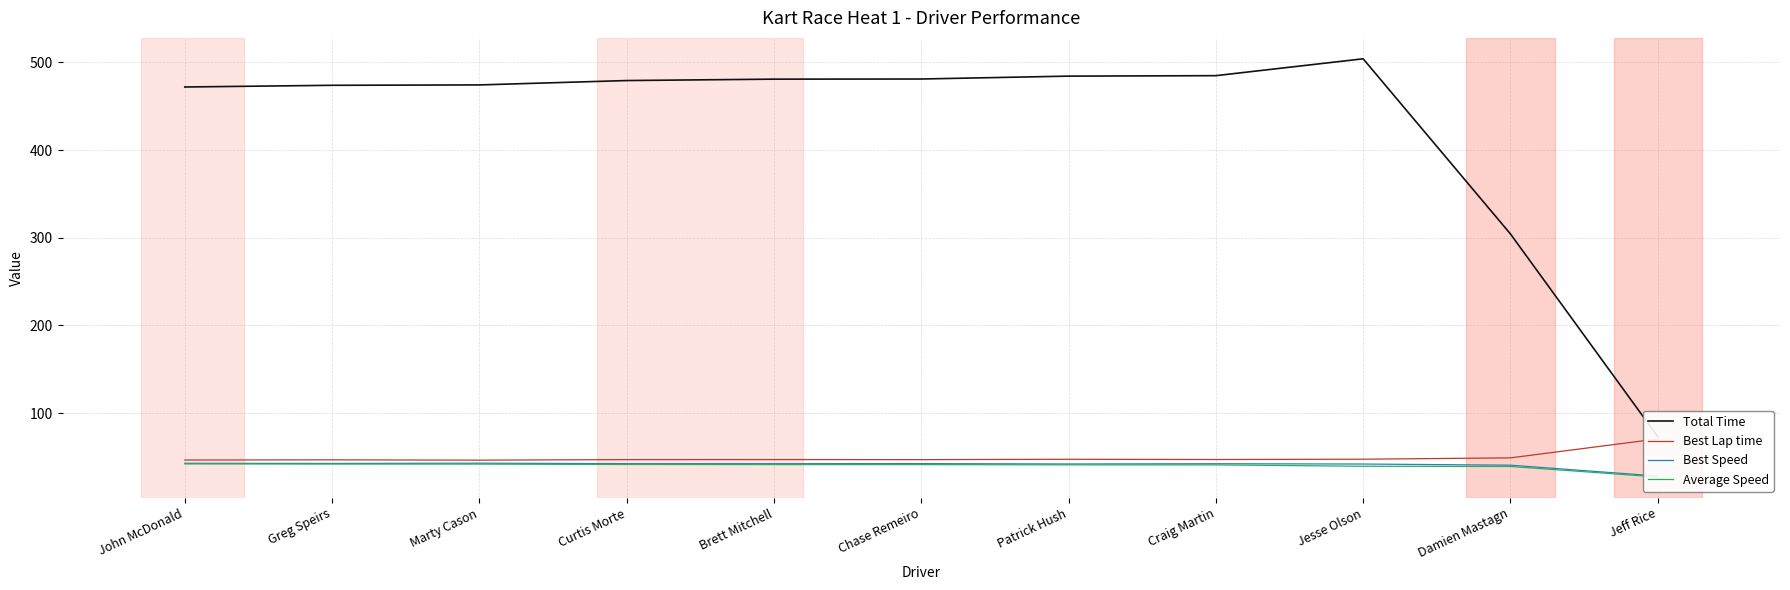

What is the label of the 7th point from the left?

Patrick Hush